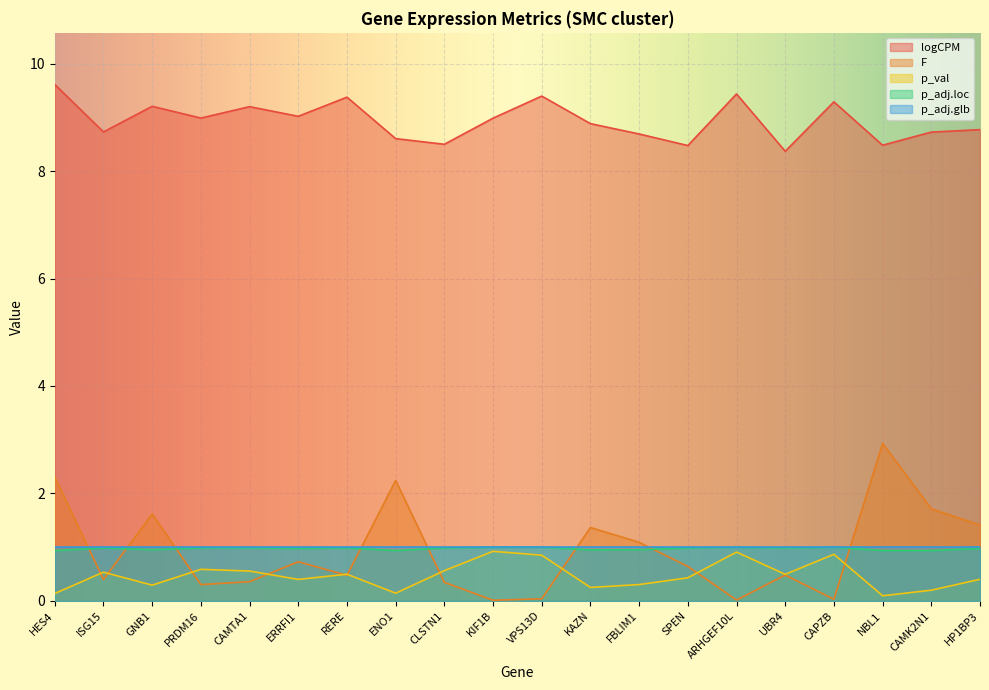

At how many categories does at least one series exceed 7?

20